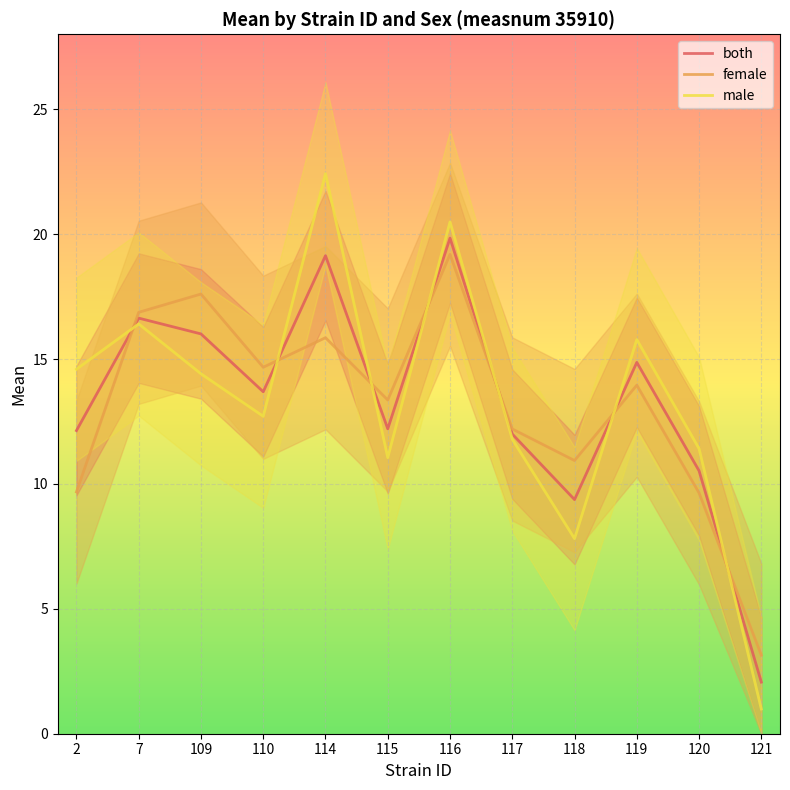

How many data points in female are above 13?

7